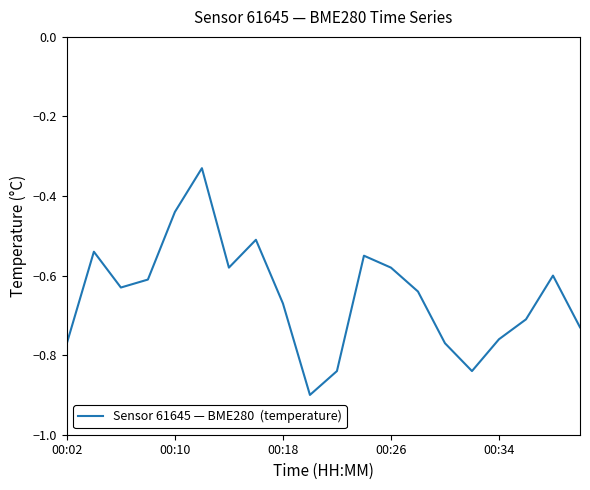

What is the smallest value displayed?

-0.9